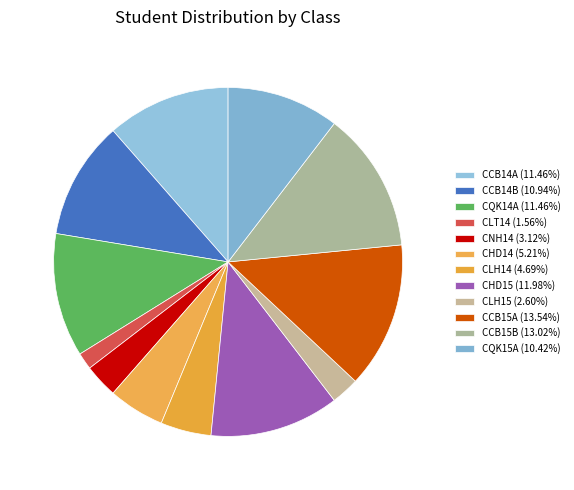

Which category has the smallest portion of the pie?

CLT14